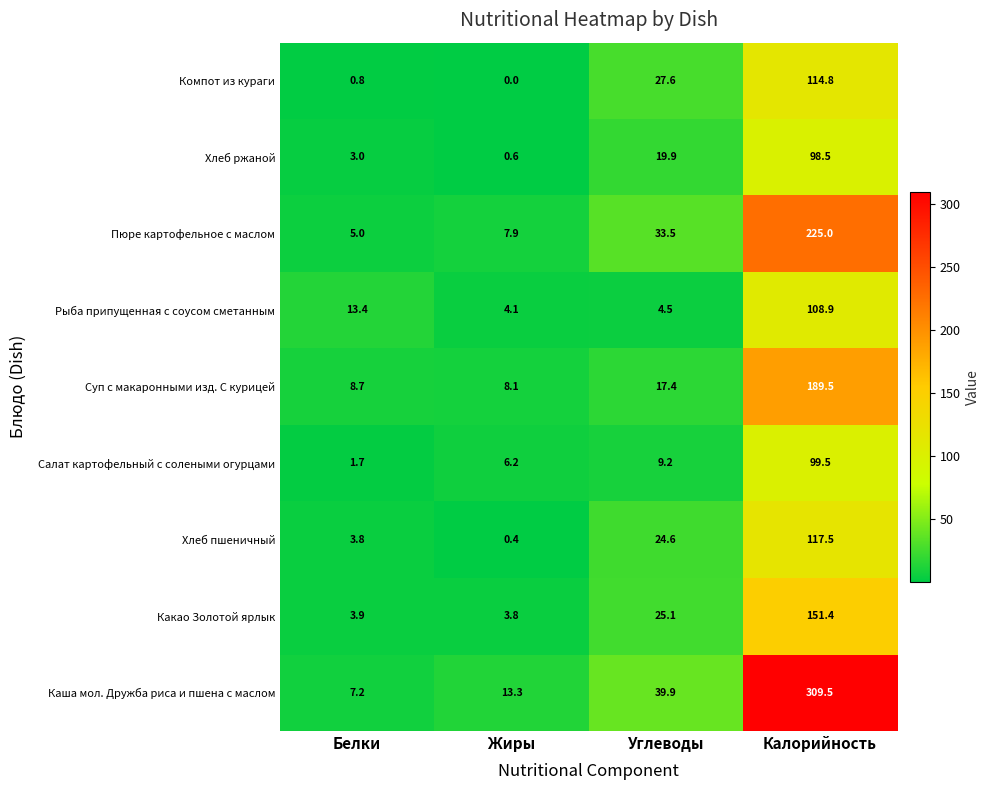

What is the spread (max minus min) of values at Калорийность?

211.0